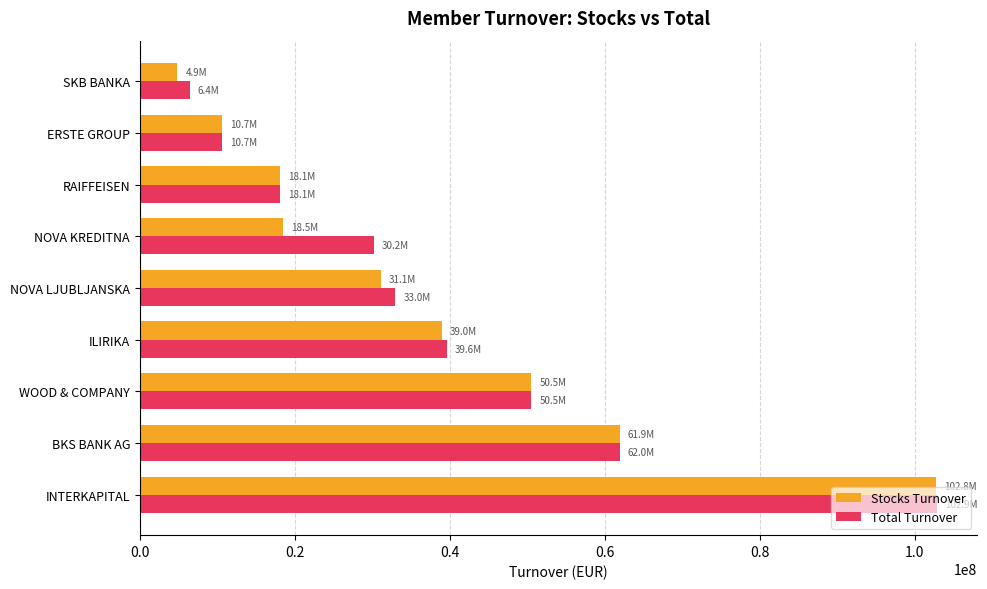

What value does the Stocks Turnover series have at WOOD & COMPANY?

50544787.4